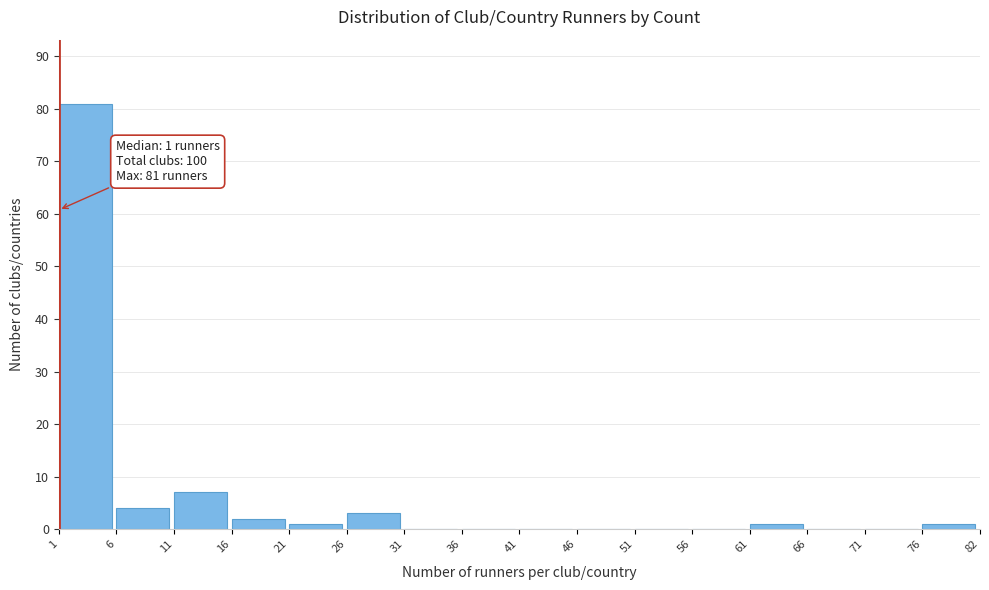

Reading right to left, extract all data points from this chart.

76=1	71=0	66=0	61=1	56=0	51=0	46=0	41=0	36=0	31=0	26=3	21=1	16=2	11=7	6=4	1=81